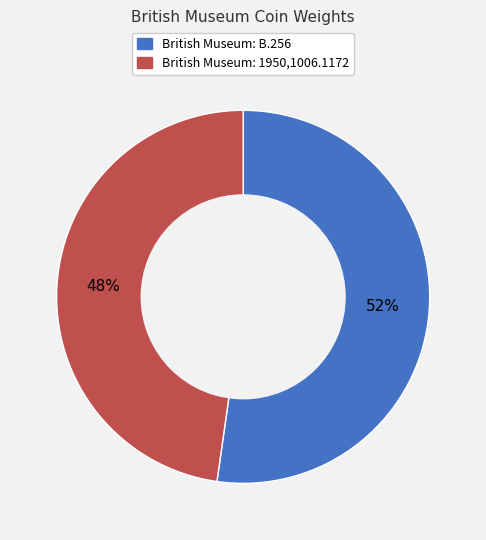

What percentage is the British Museum: 1950,1006.1172 slice, to the nearest percent?

48%